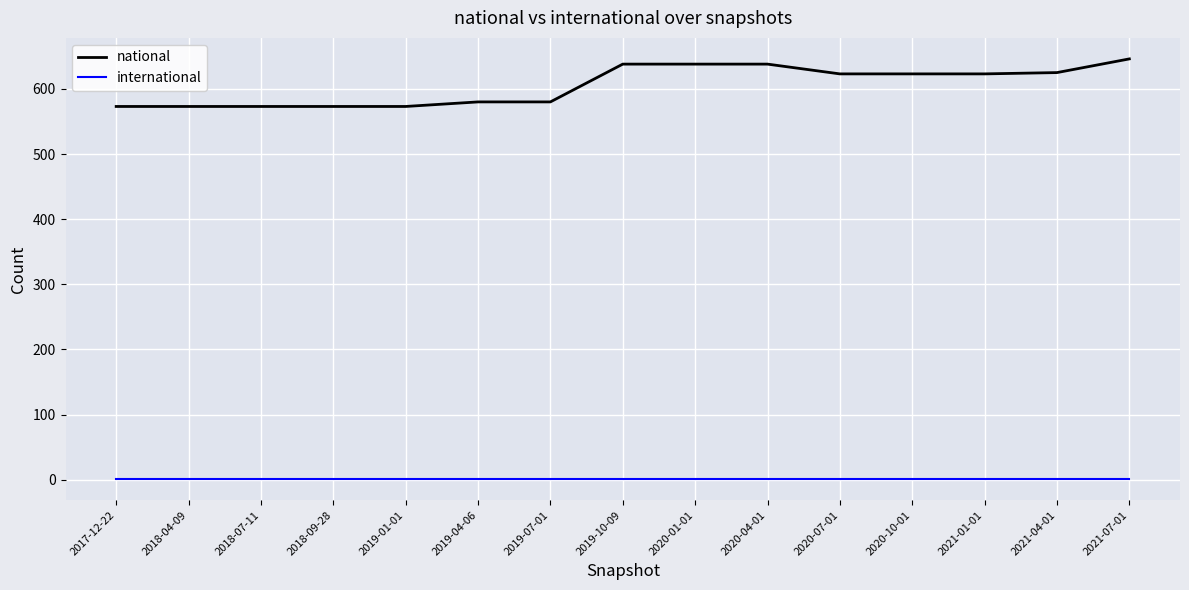

Which series changed the most between 2018-09-28 and 2021-07-01?

national